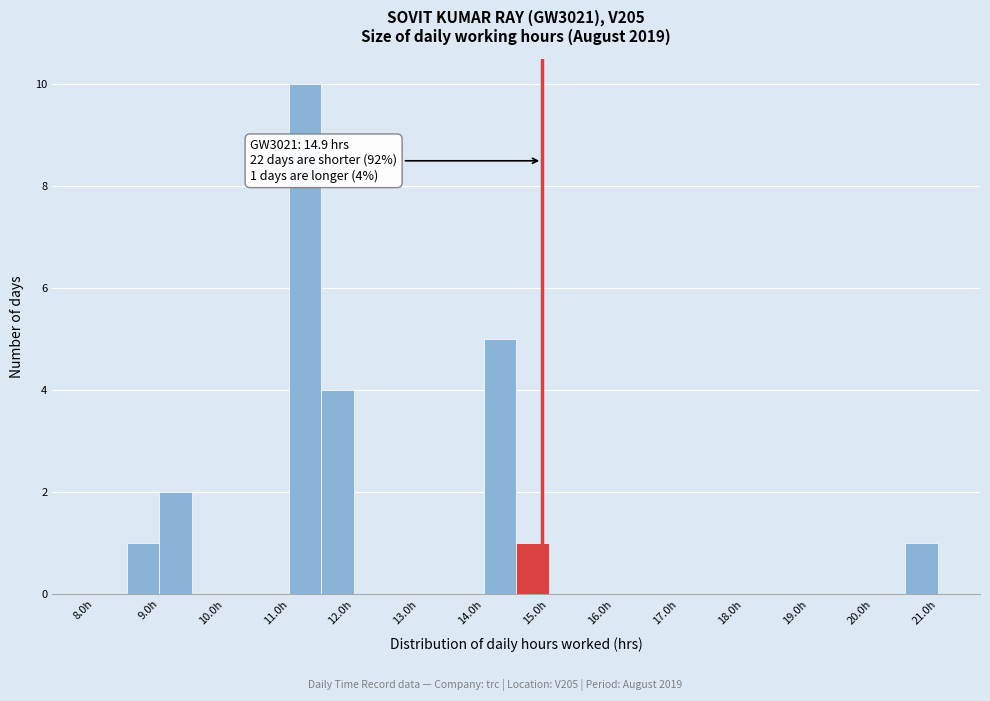

Over which range of the x-axis is the bar tallest?

11.0 to 11.5